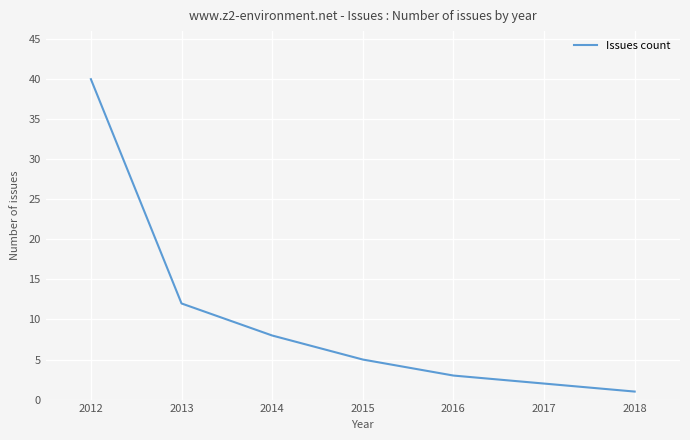

List the labels in order of value, largest first.

2012, 2013, 2014, 2015, 2016, 2017, 2018